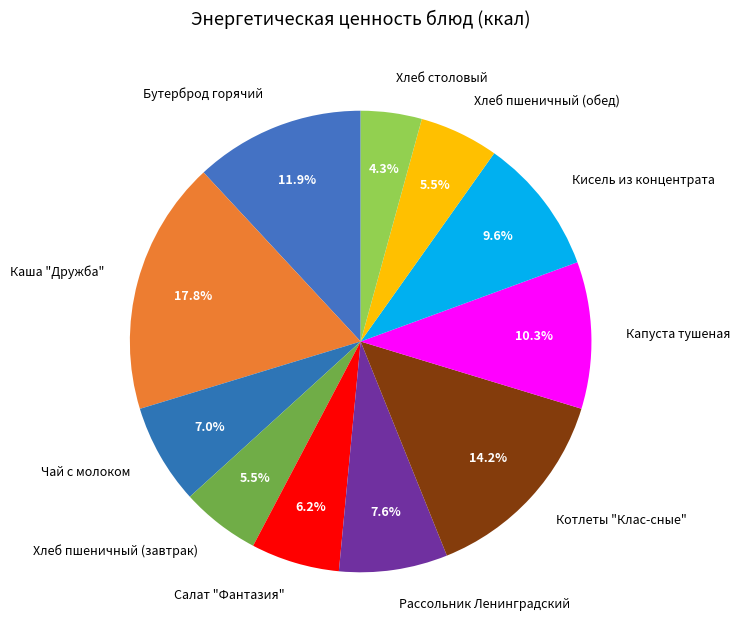

Is there a majority slice in this chart?

No